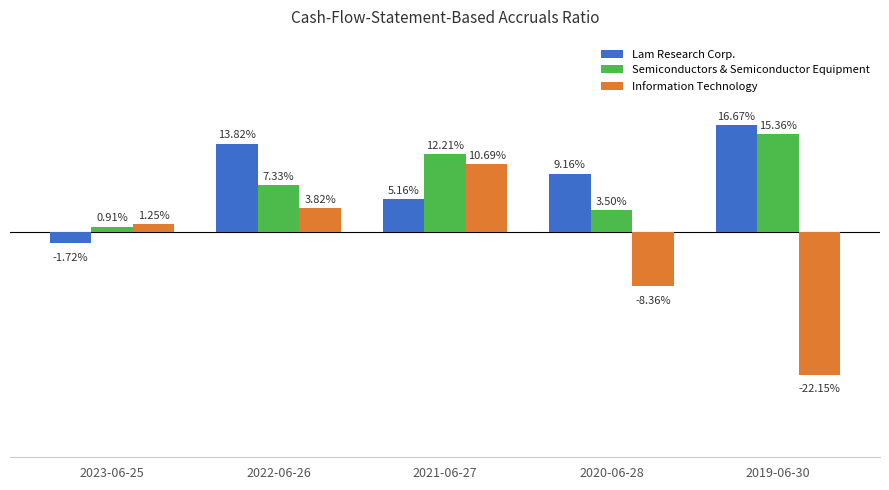

At which category does the chart reach its minimum across all series?

2019-06-30